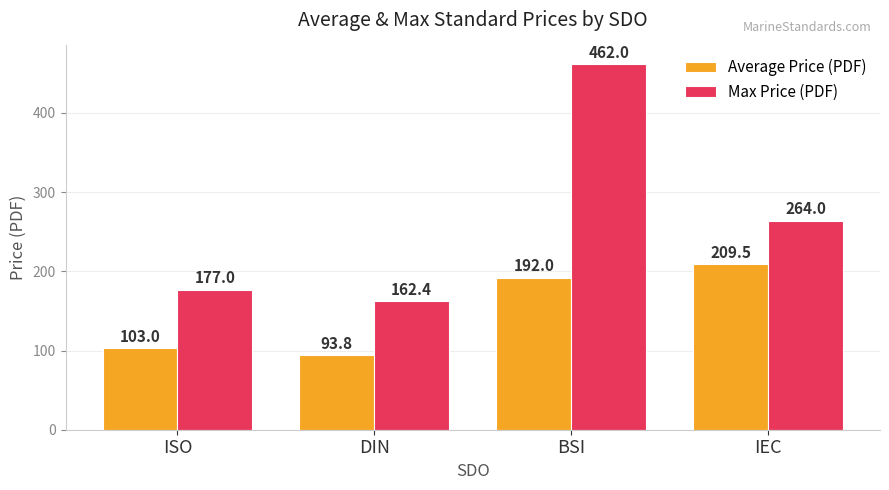

Reading right to left, list all the values displayed in this chart.

Average Price (PDF): IEC=209.5	BSI=192.0	DIN=93.8	ISO=103.0
Max Price (PDF): IEC=264.0	BSI=462.0	DIN=162.4	ISO=177.0